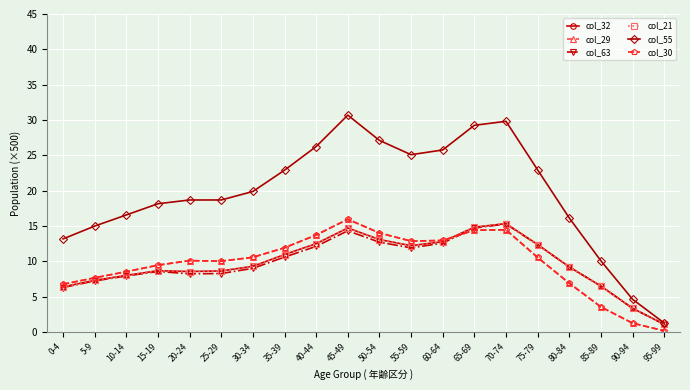

How many interior local peaks does the col_30 series have?

3